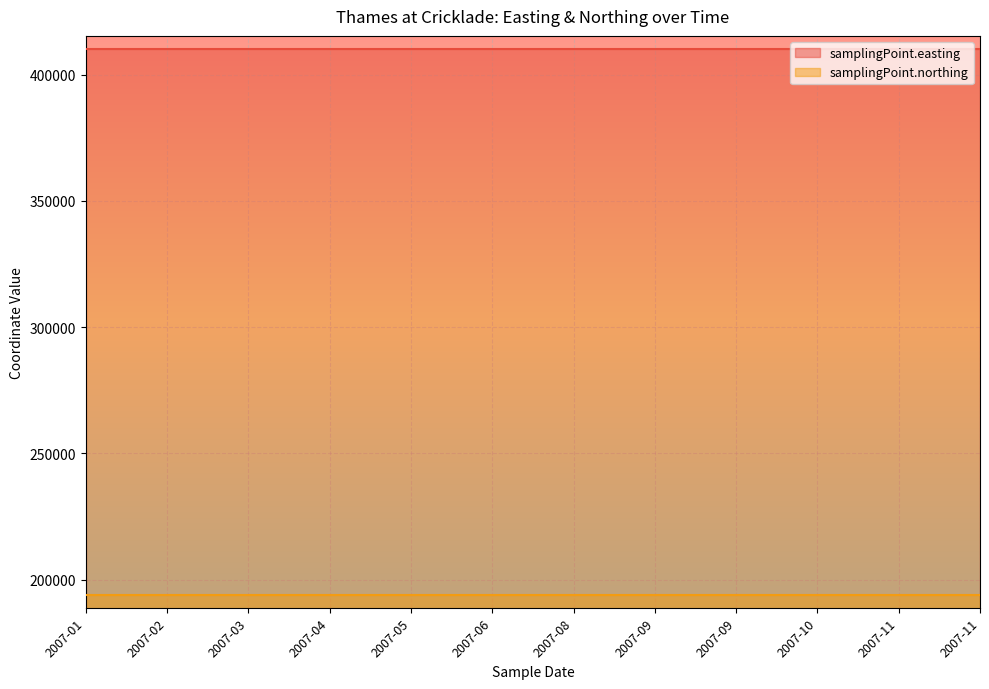

The samplingPoint.easting series shows 410369 at 2007-08. True or false?

True